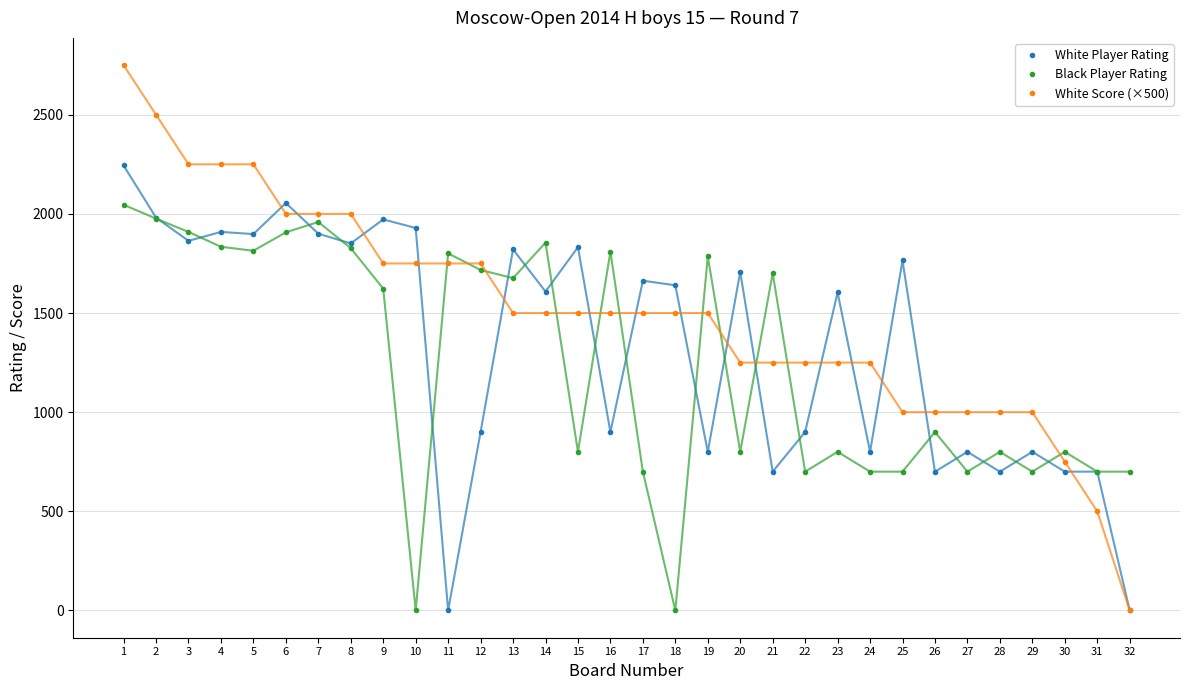

How many positive values does the White Score (×500) series have?

31